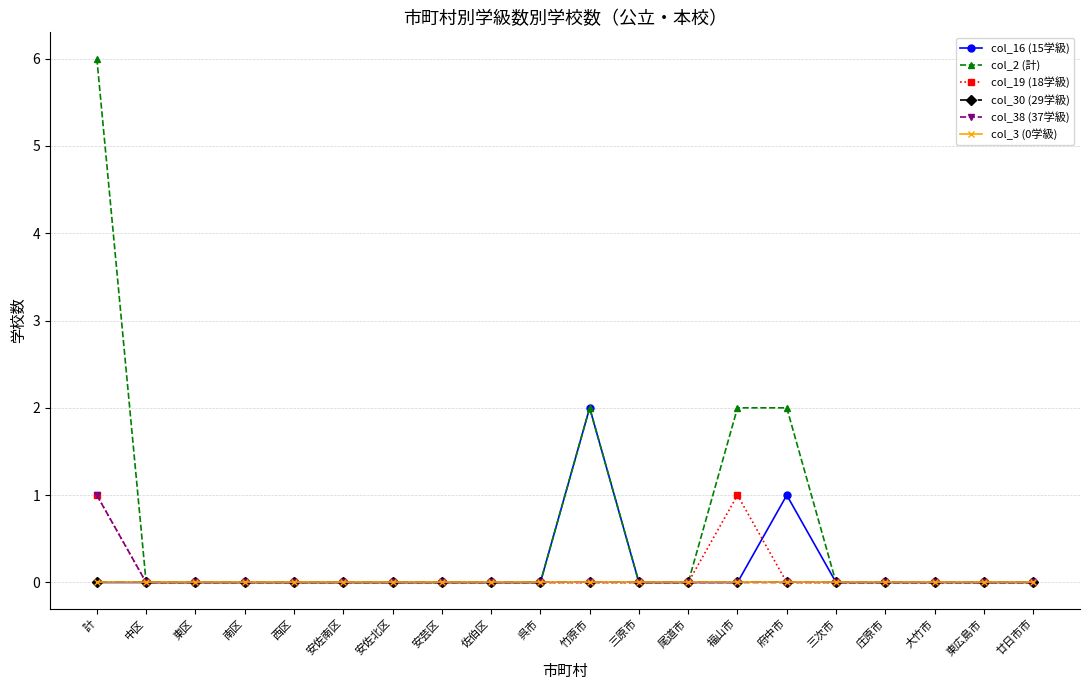

Is this an area chart (filled region under the line)?

No